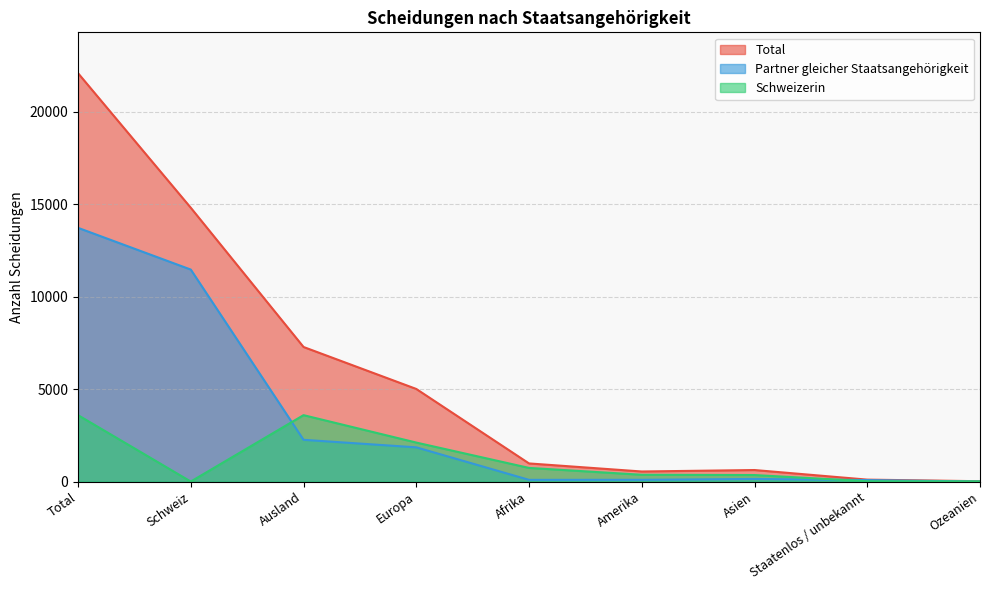

How many times do Schweizerin and Partner gleicher Staatsangehörigkeit cross each other?

3